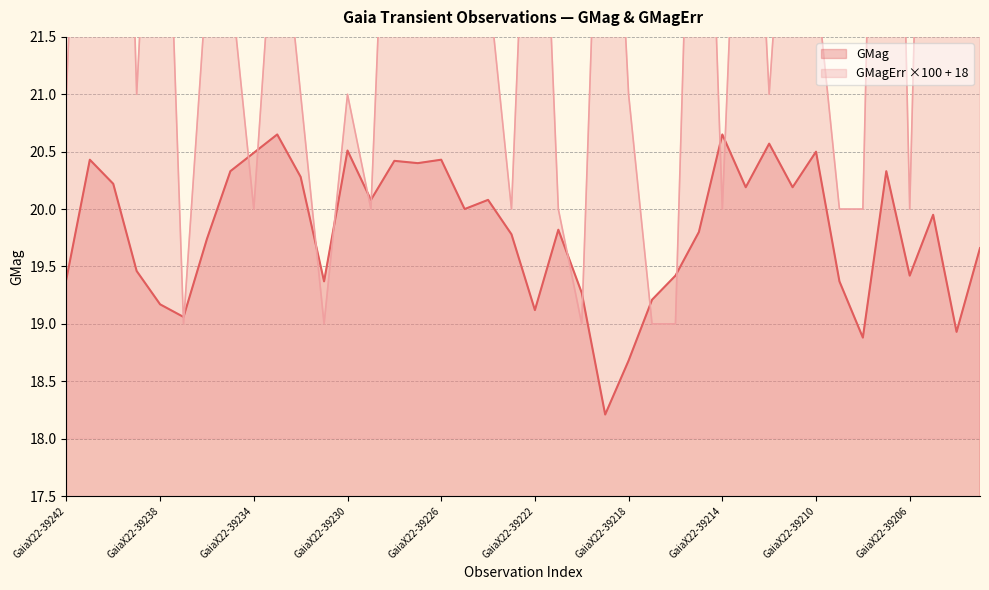

How many interior local peaks does the GMagErr series have?

12